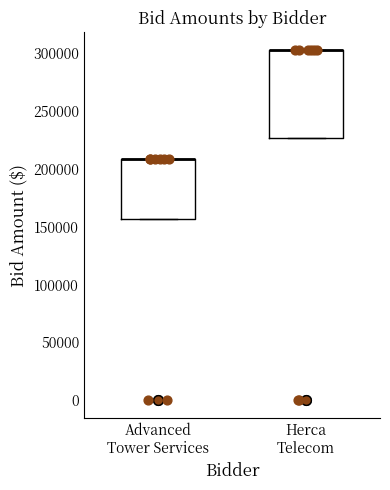

Comparing the boxes themselves (not the whiskers), which one is the tallest?

Herca Telecom